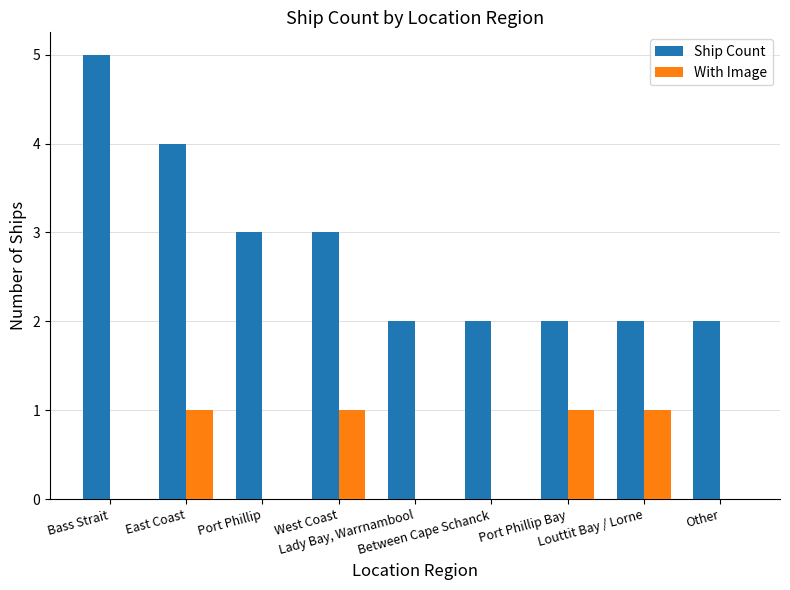

How many distinct data groups are displayed?

2